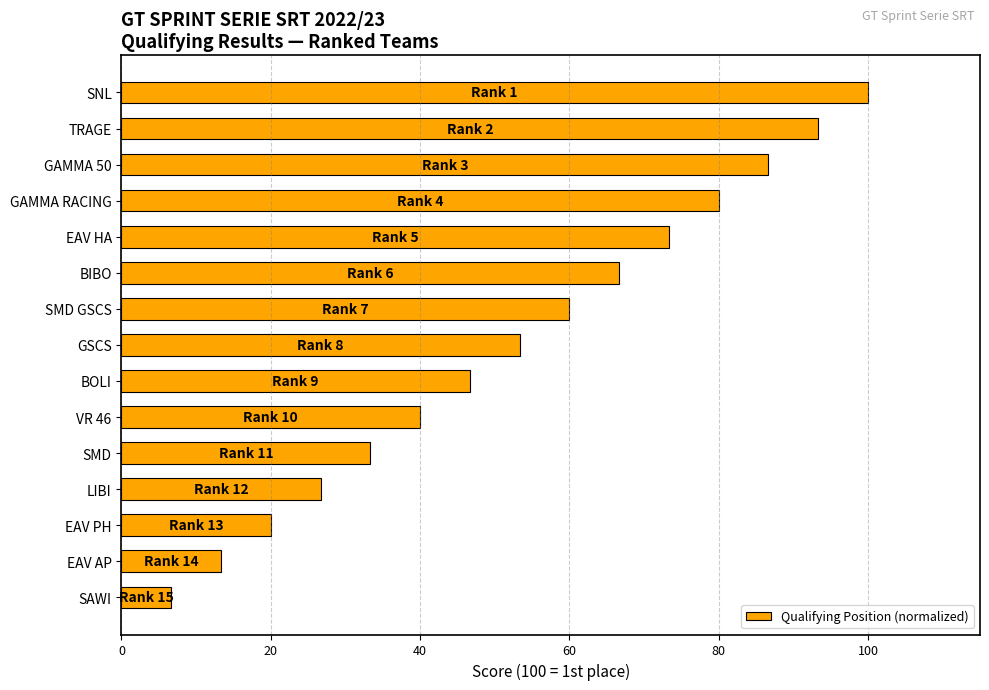

What value does the data have at EAV AP?

13.3